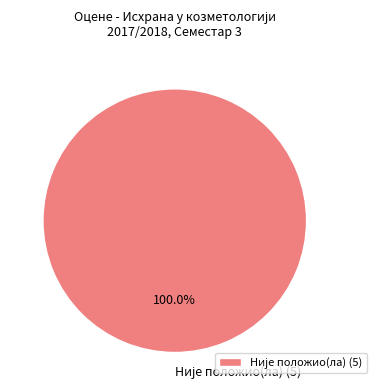

Does any single category account for the majority?

Yes